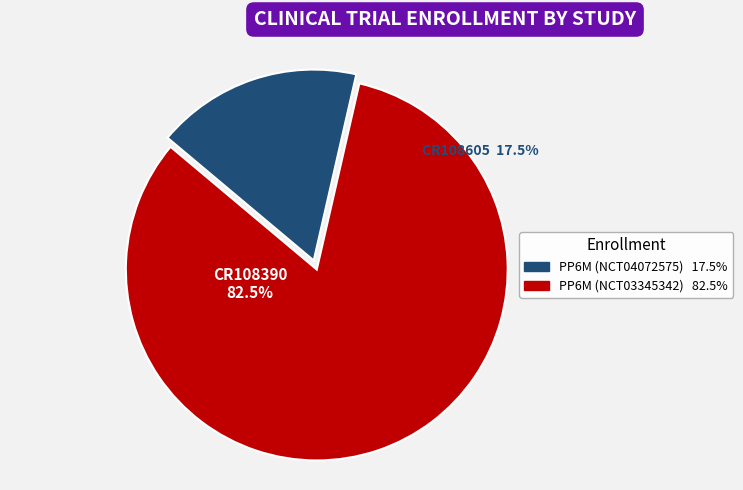

Count the number of slices in the pie.

2